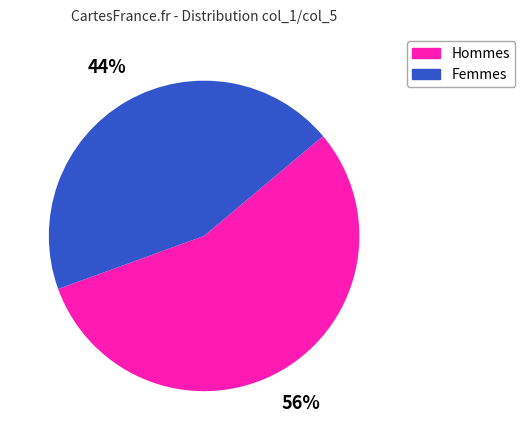

Is there a majority slice in this chart?

Yes